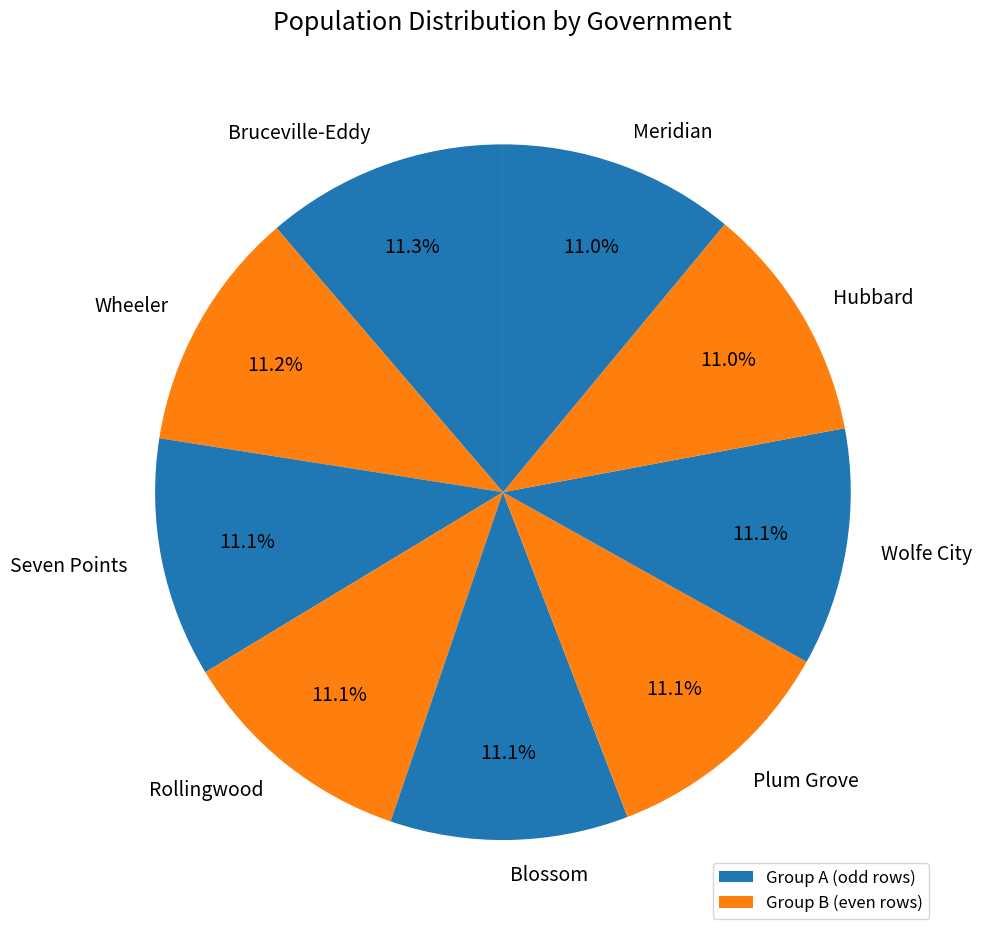

What is the ratio of the value at Wolfe City to the value at Rollingwood?

1.0